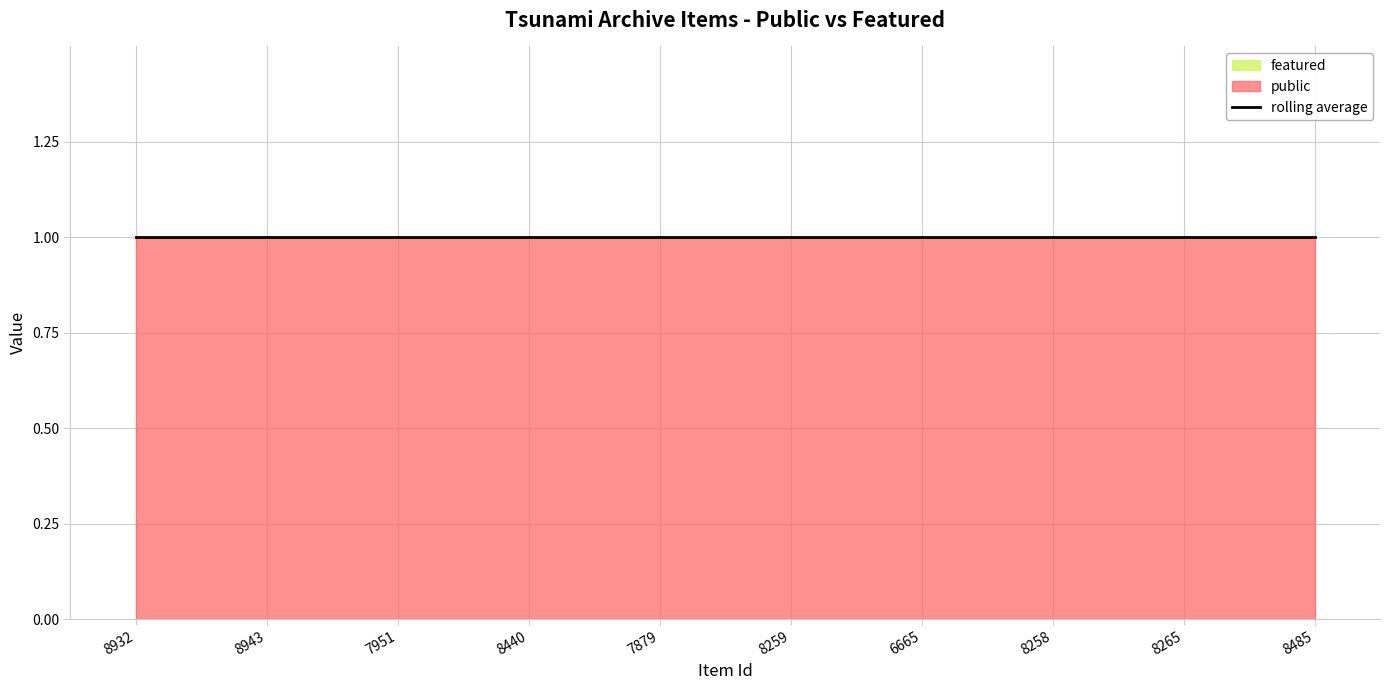

What is the label of the 7th point from the right?

8440